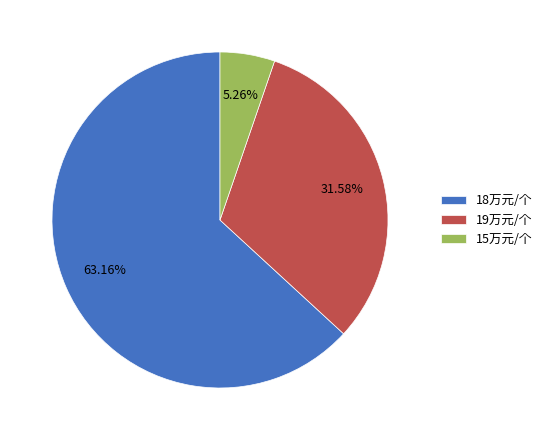

Is there any slice that represents more than half of the pie?

Yes